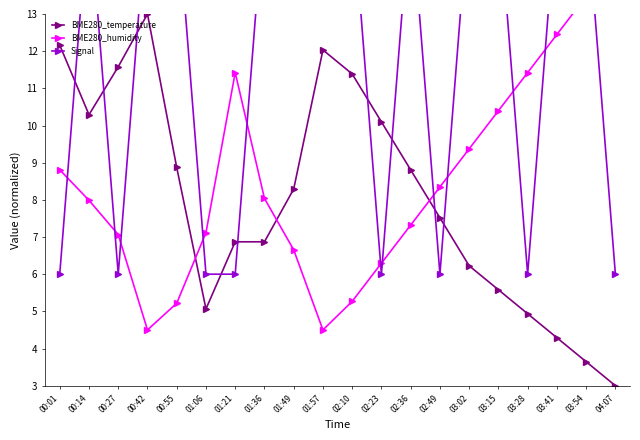

At which category is the sum across all series the highest?

00:14